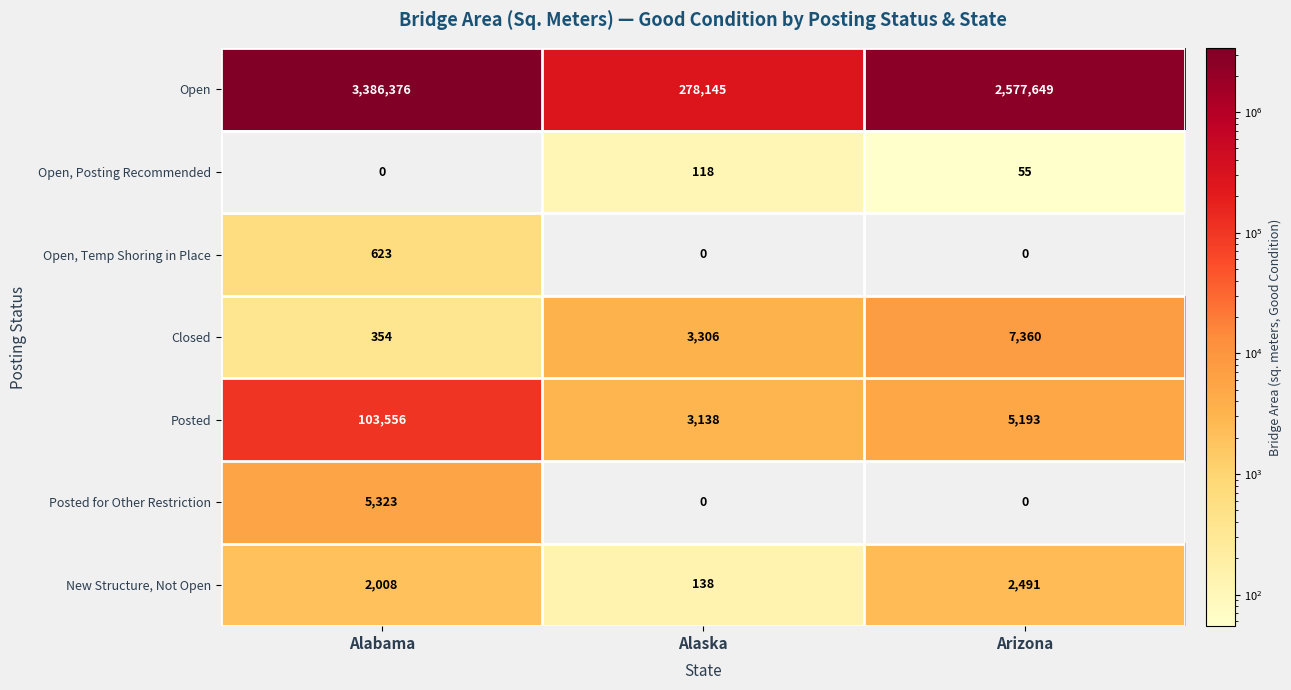

How many values in Posted for Other Restriction are above zero?

1